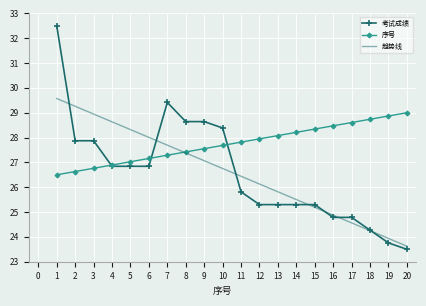

Rank the series at 2 from lowest to highest value.

序号, 考试成绩, 趋势线